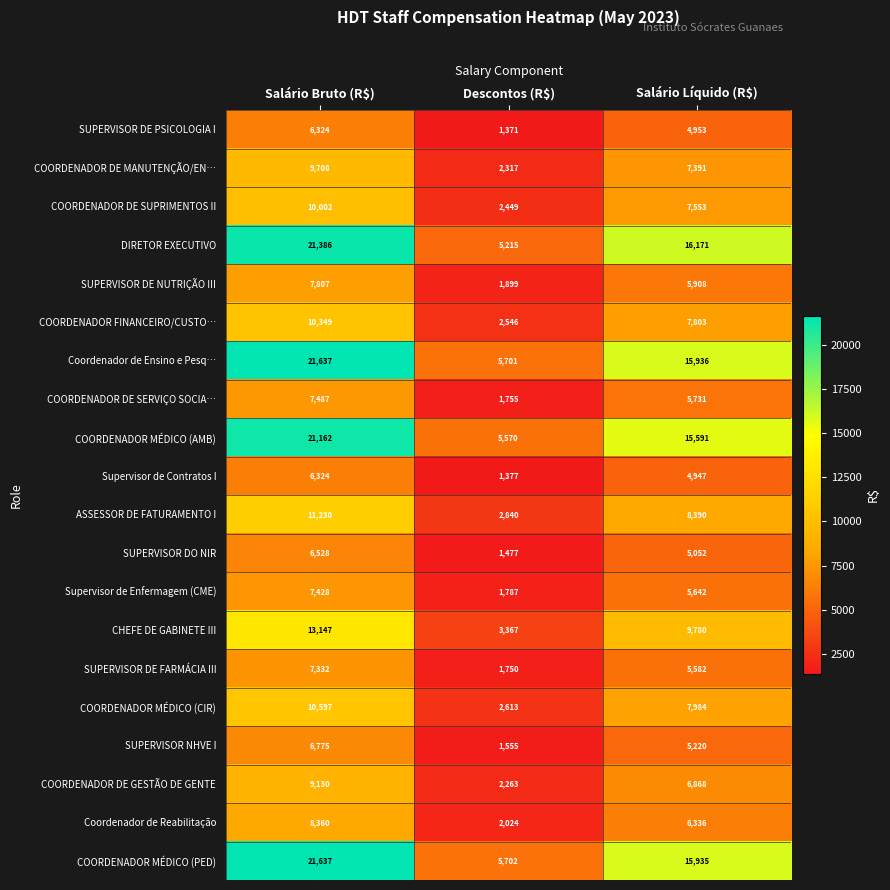

Which series has the widest spread of values?

DIRETOR EXECUTIVO